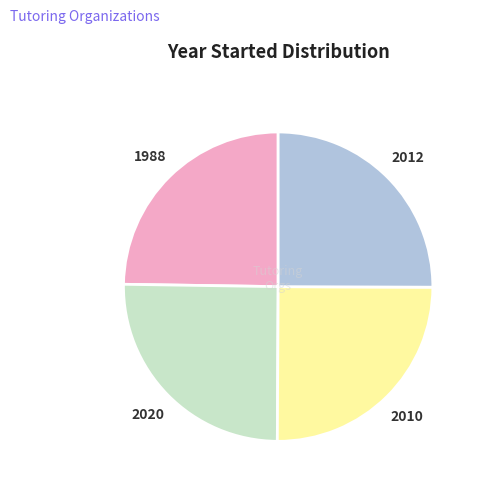

Does any single category account for the majority?

No